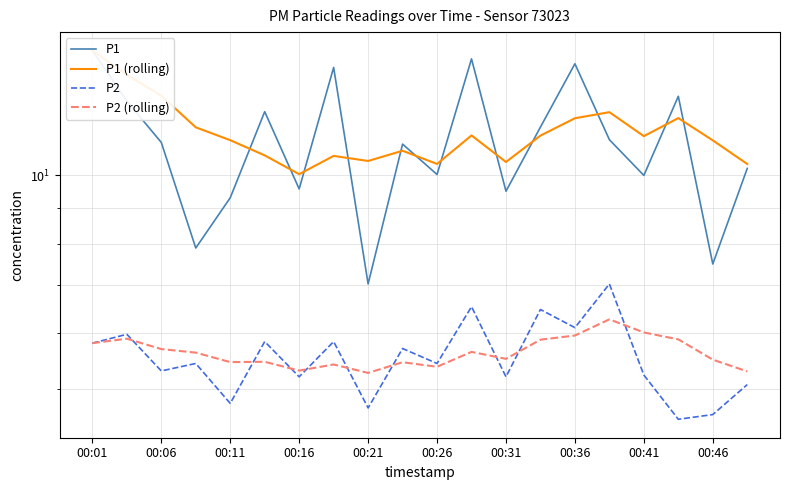

Which series changed the most between 00:06 and 00:11?

P1